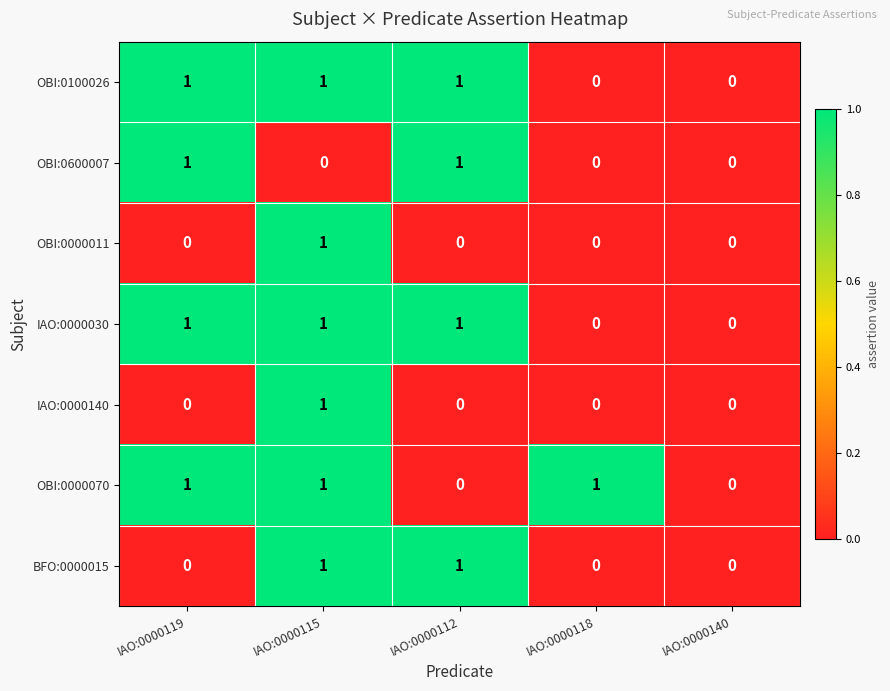

What is the greatest value displayed?

1